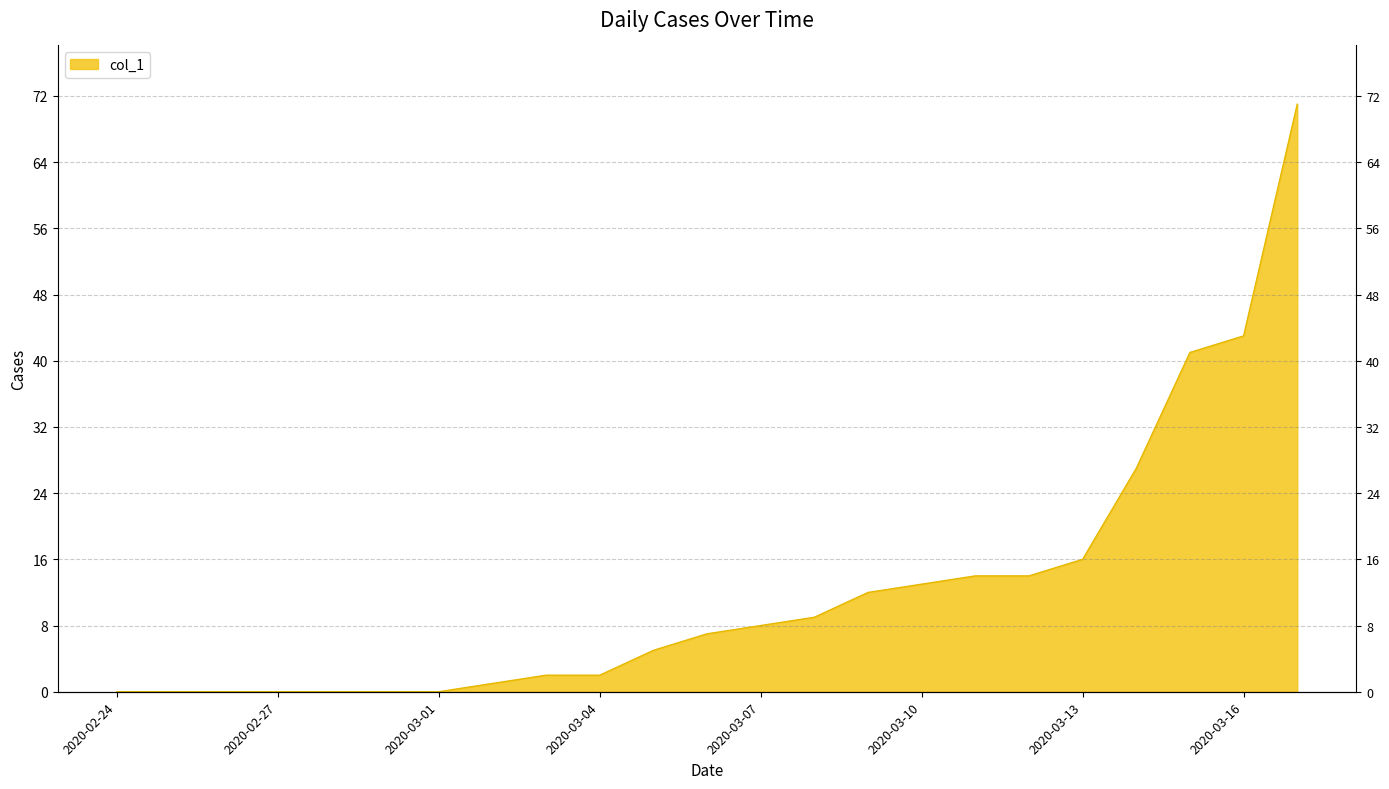

What is the label of the 19th point from the right?

2020-02-28